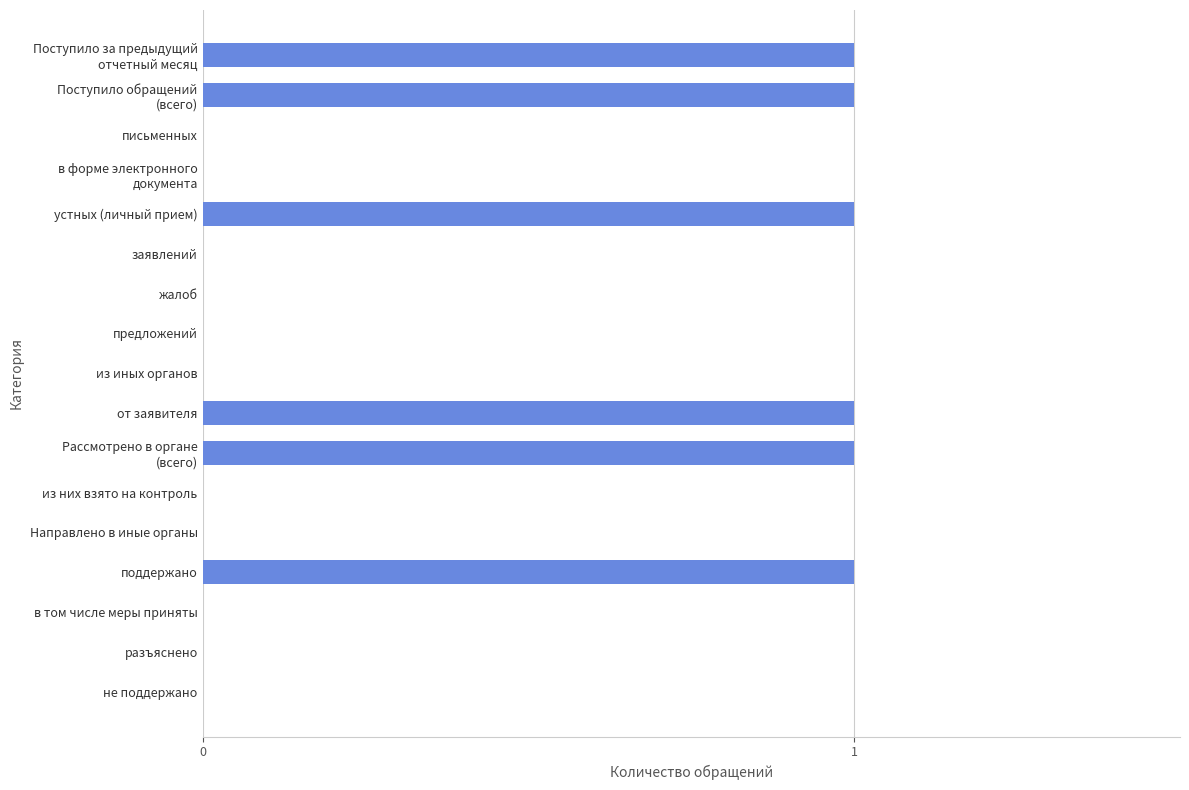

What is the sum of all values?

6